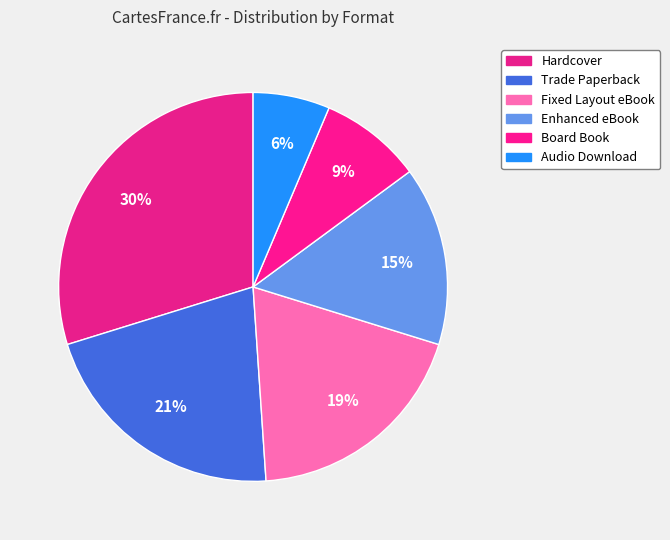

To the nearest percent, what percentage of the pie is Enhanced eBook?

15%